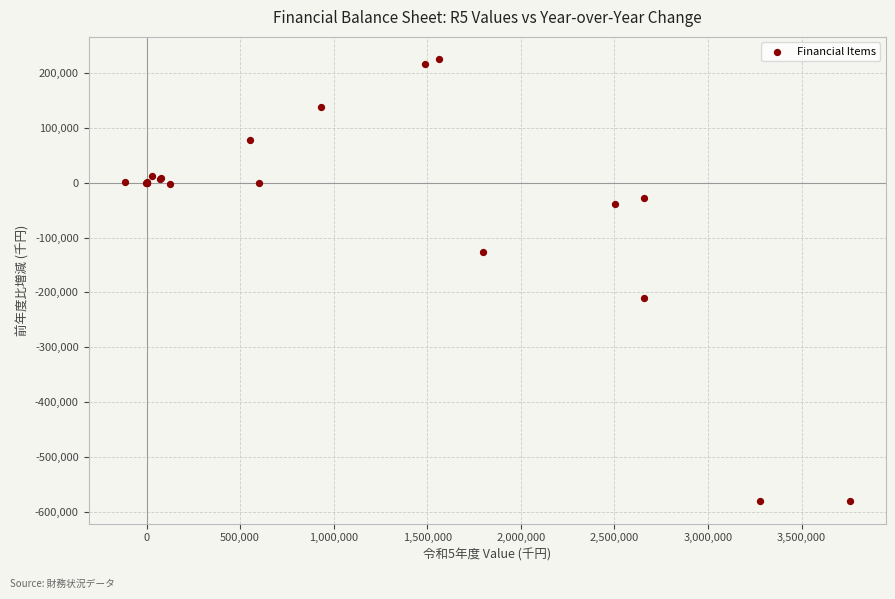

What Y value in the scatter plot is closest to -177638?

-209928